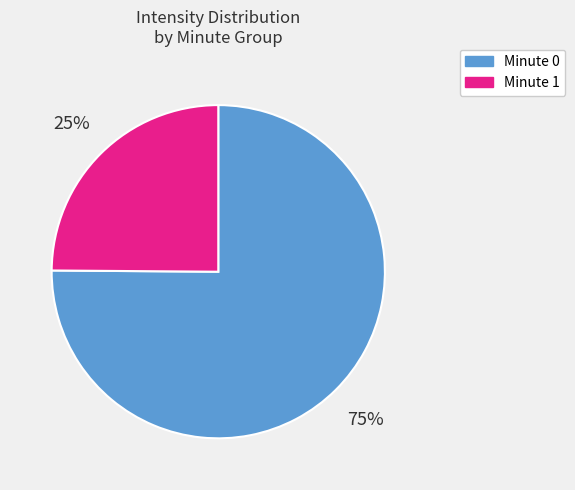

To the nearest percent, what is the difference between the largest and smallest slice percentages?

50%